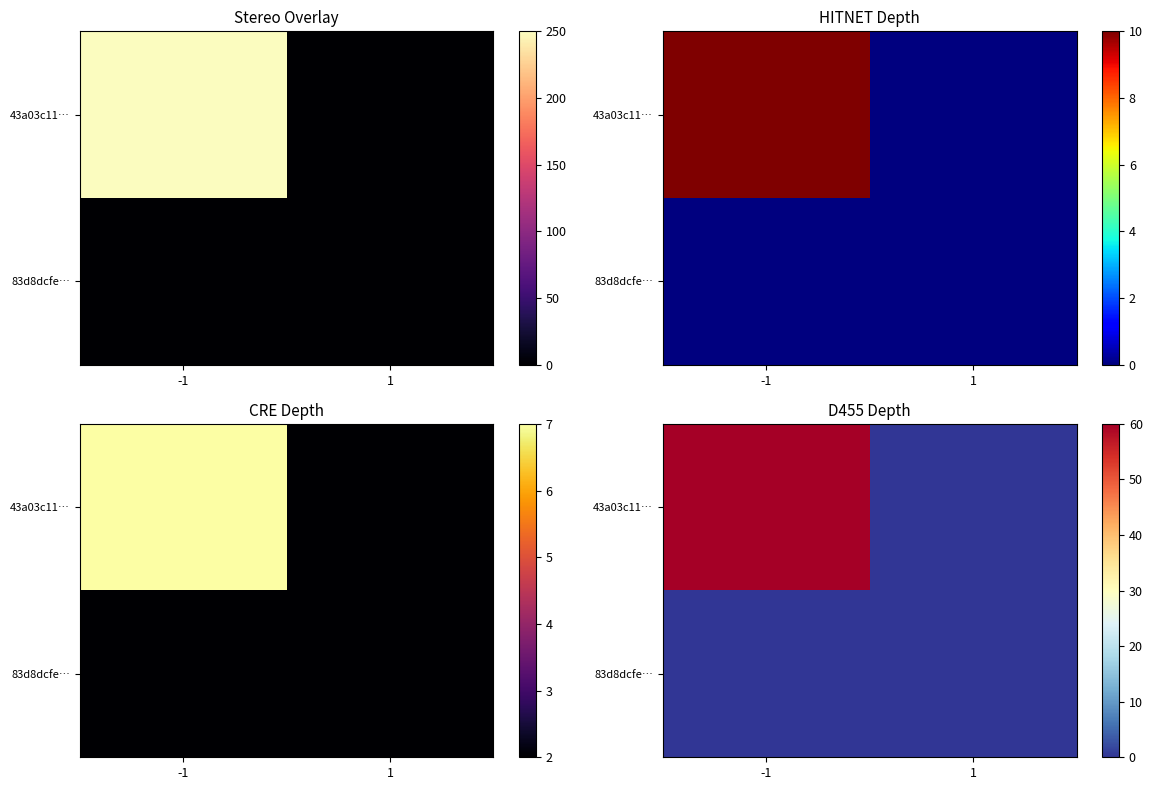

Which has a higher value, -1 or 1?

-1